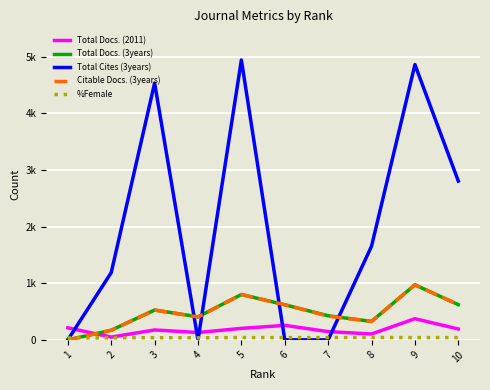

Does the chart have visible grid lines?

Yes